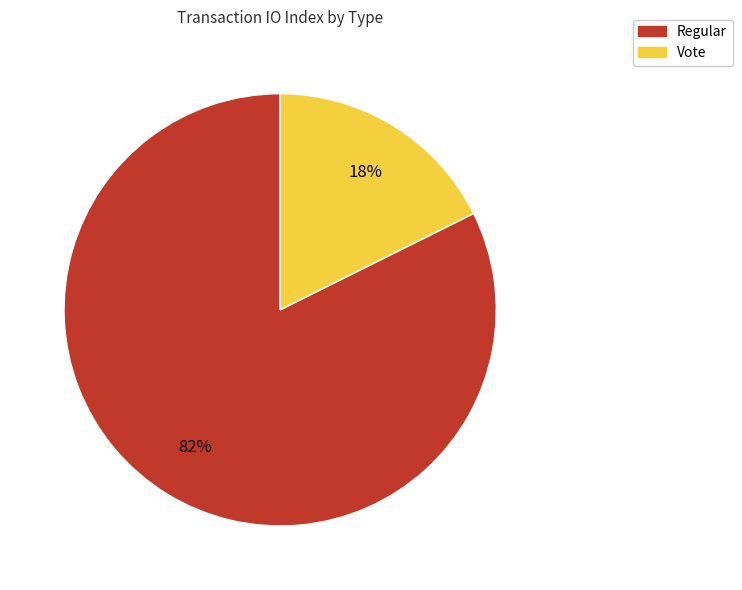

Is the sum of Regular and Vote greater than half?

Yes